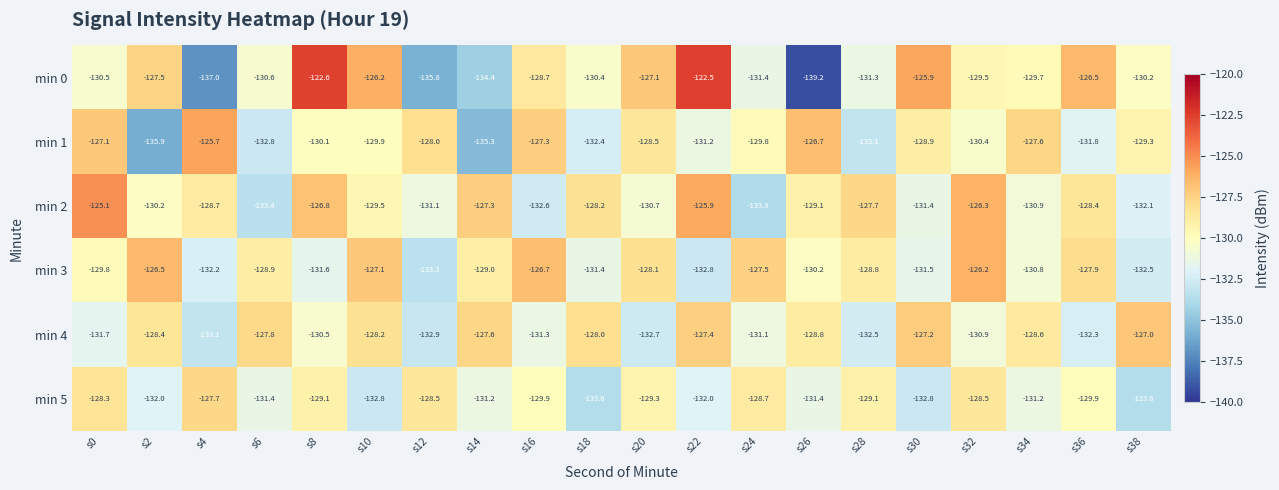

The min 5 series shows -128.3 at s0. True or false?

True